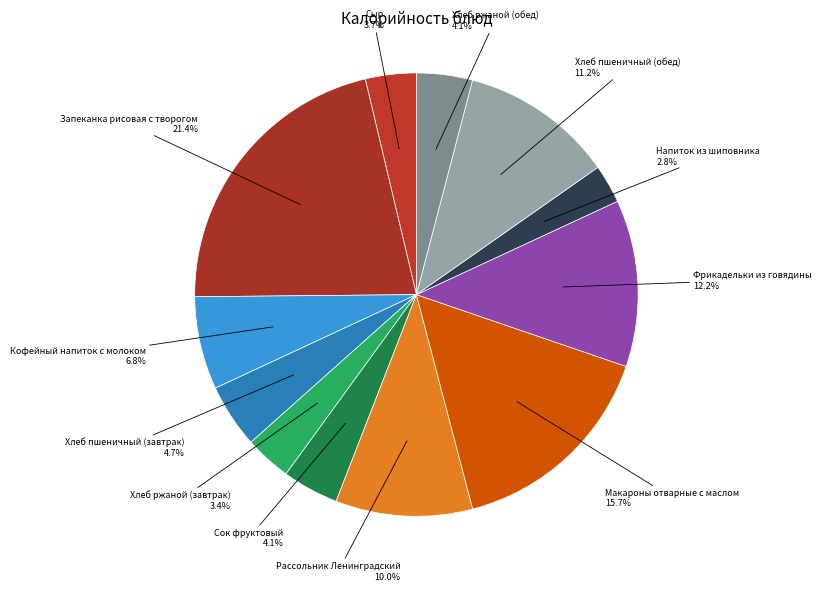

How many slices are in this pie chart?

12